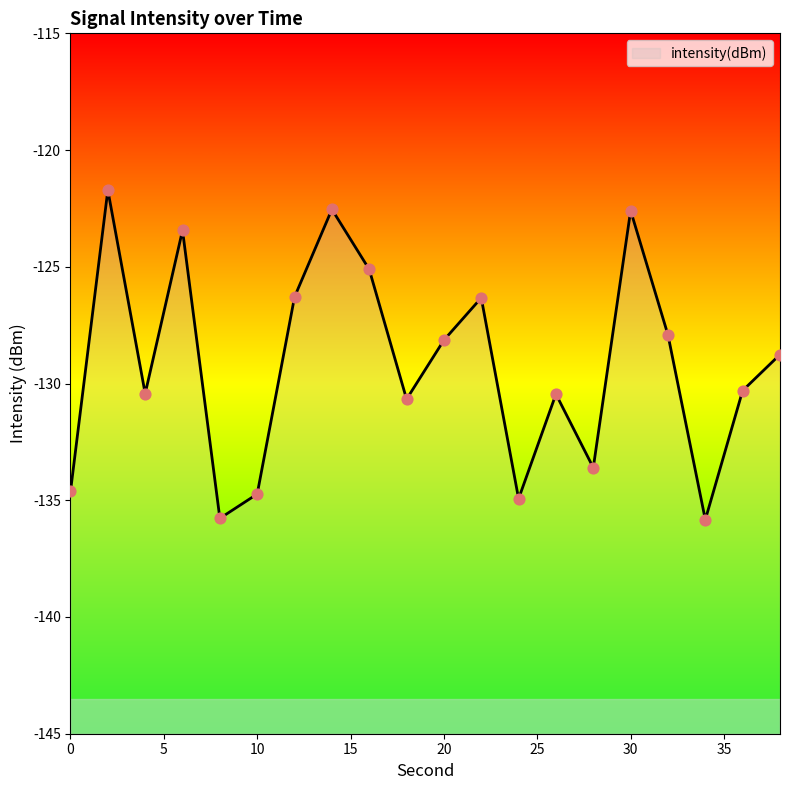

What is the change in value from 2 to 20?

-6.4